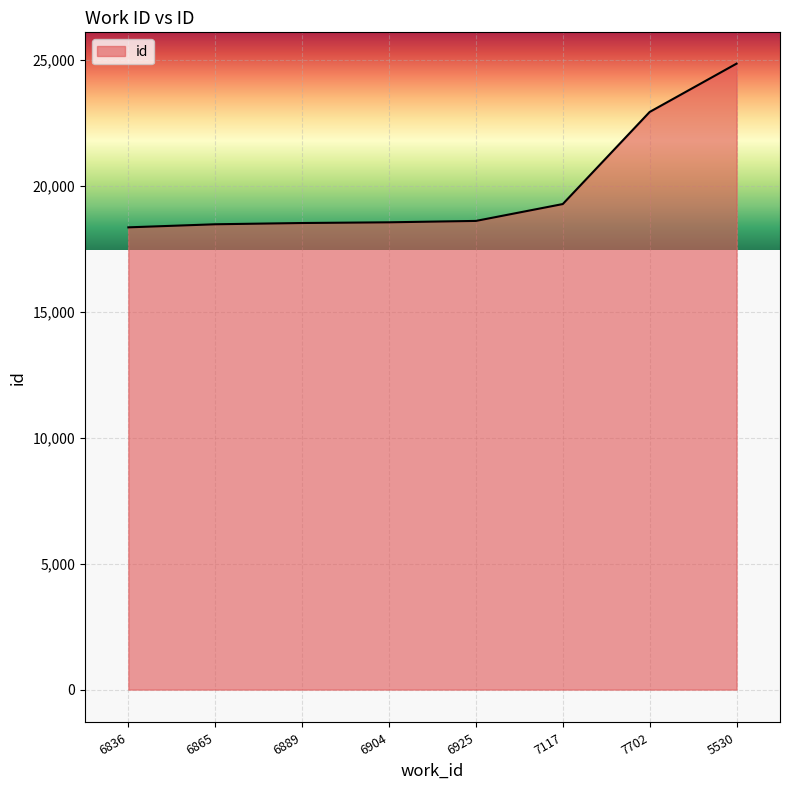

What is the ratio of the value at 5530 to the value at 6865?

1.3